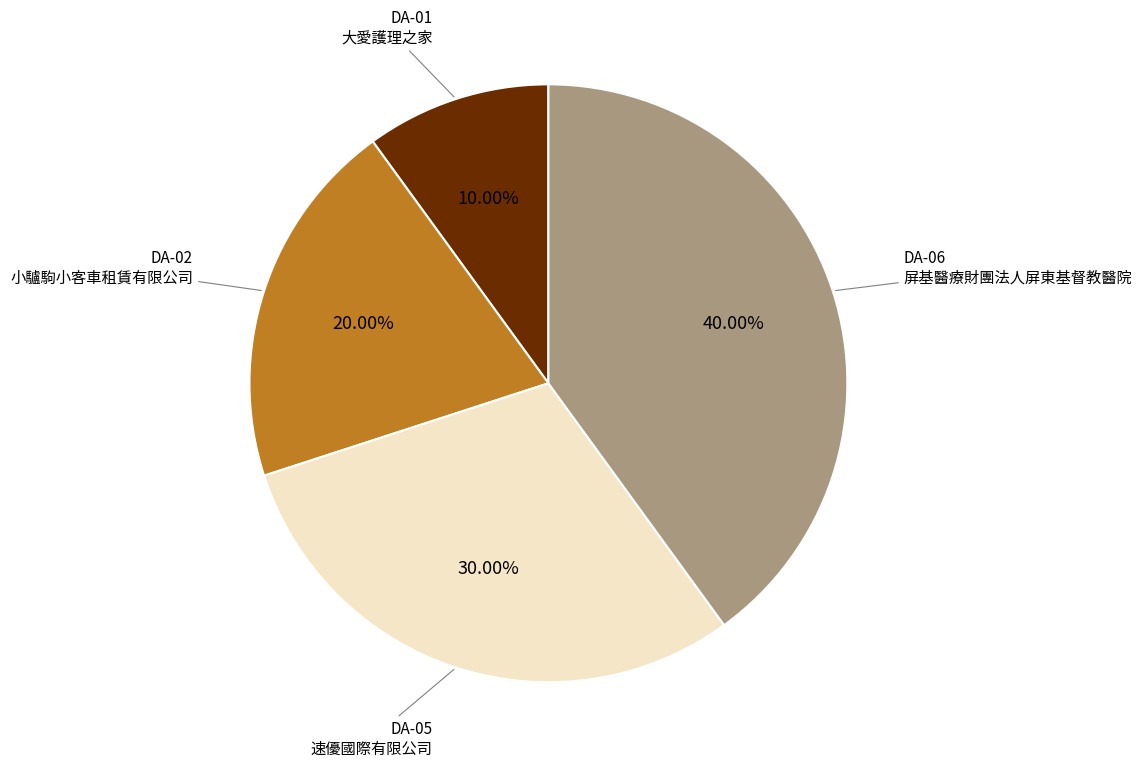

What is the ratio of the value at DA-05 速優國際有限公司 to the value at DA-01 大愛護理之家?

3.0